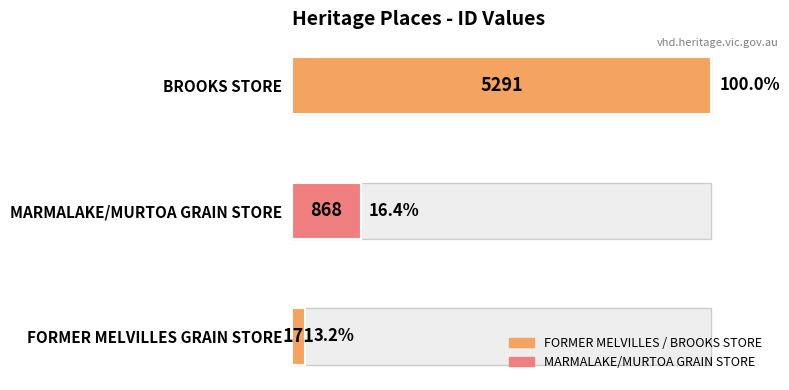

What is the minimum value for ID (value)?

171